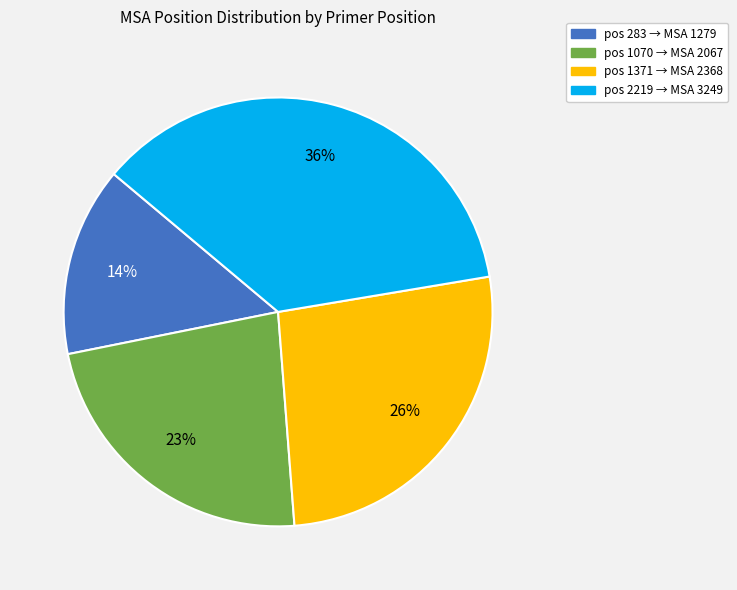

To the nearest percent, what is the difference between the largest and smallest slice percentages?

22%